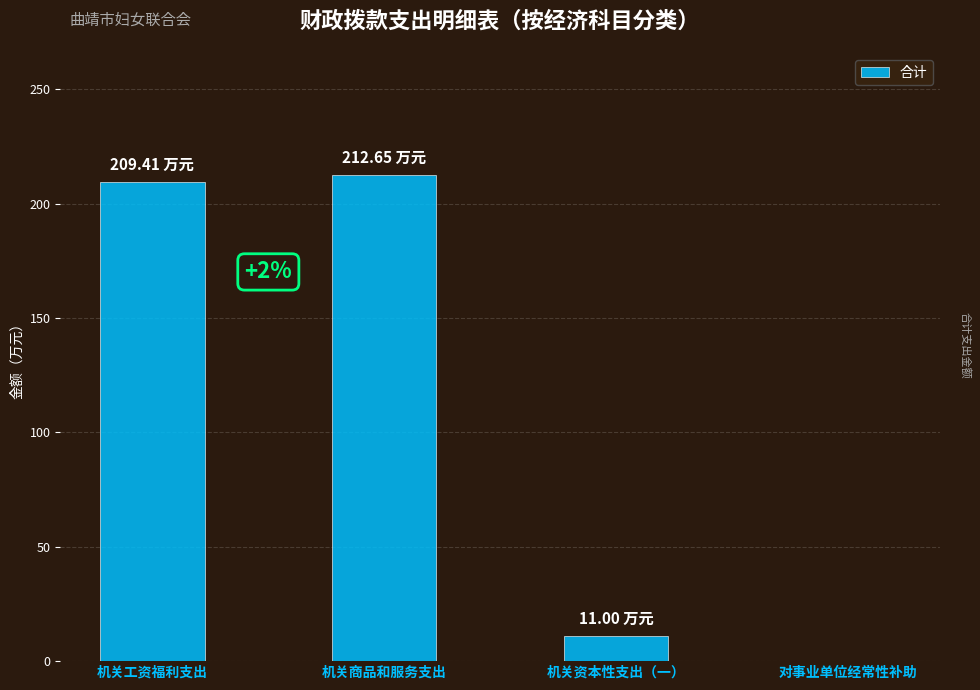

What is the change in value from 机关工资福利支出 to 机关商品和服务支出?

+3.2